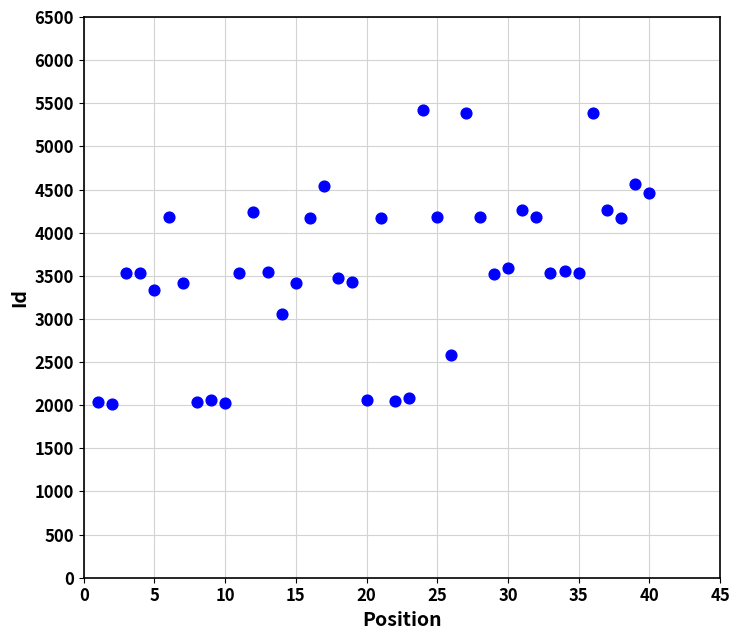

What is the range of X values (max minus min)?

39